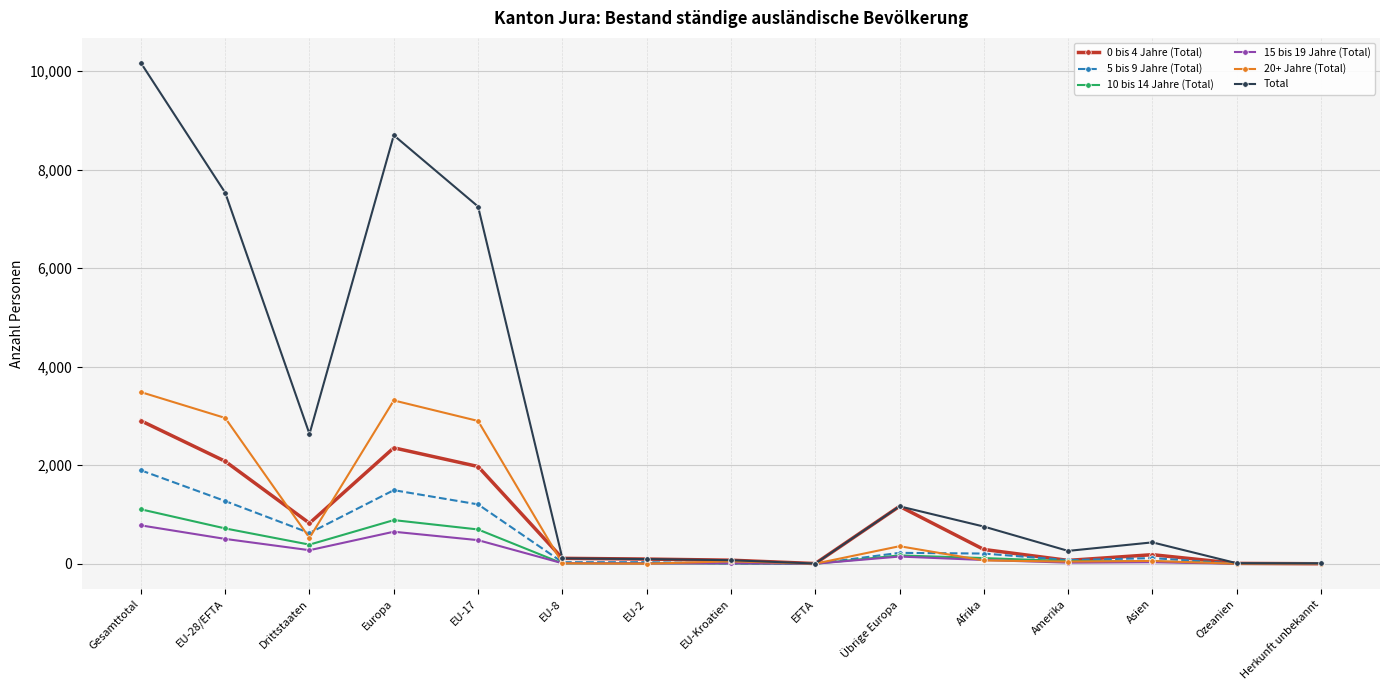

Is the value of Total at EFTA greater than the value of 15 bis 19 Jahre (Total) at Europa?

No